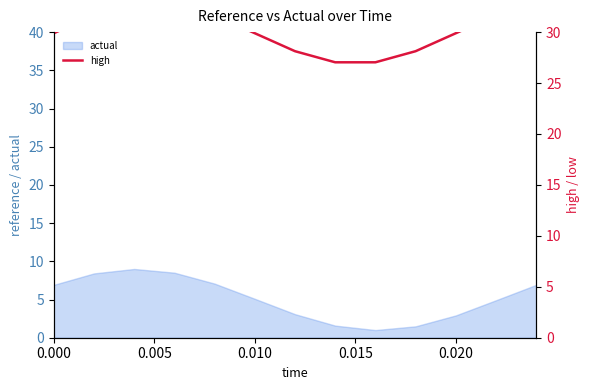

The value of actual at 0.010 is 8.0. True or false?

False